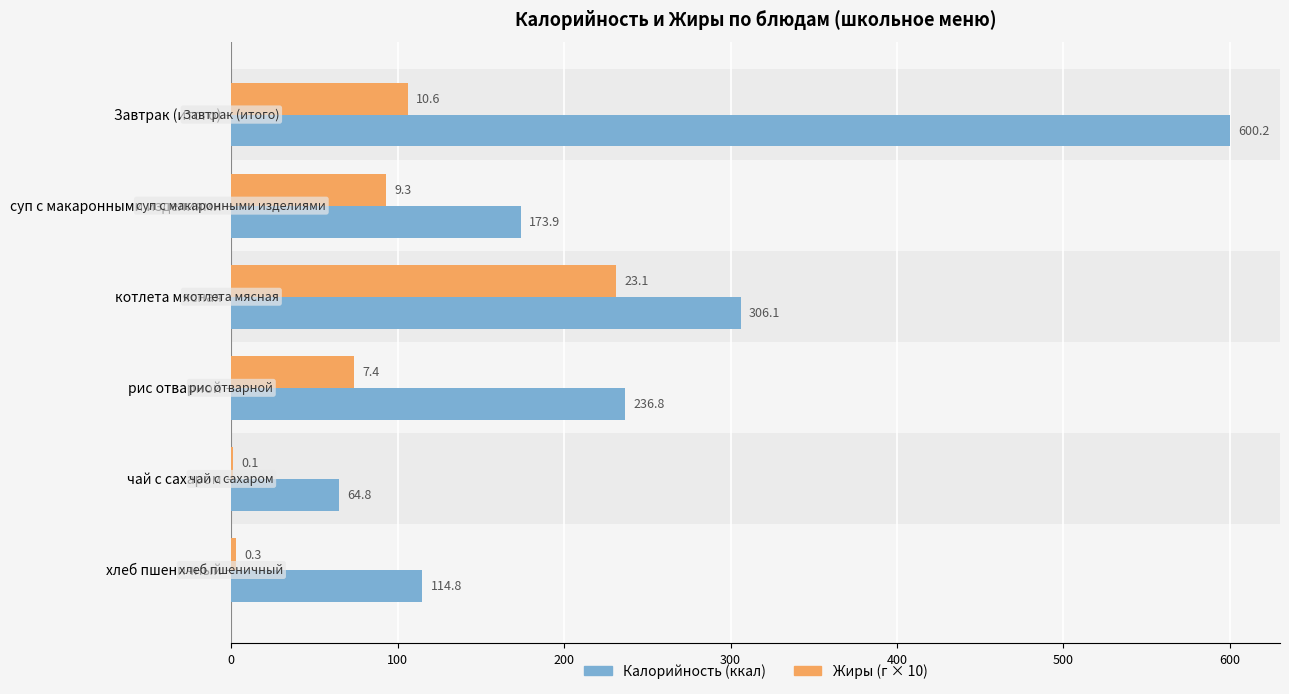

At which category is the sum across all series the highest?

Завтрак (итого)